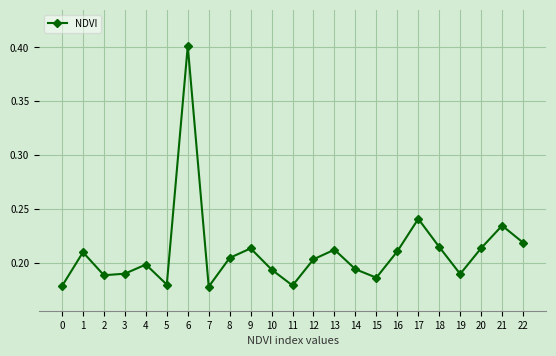

At which category does the chart reach its peak across all series?

6